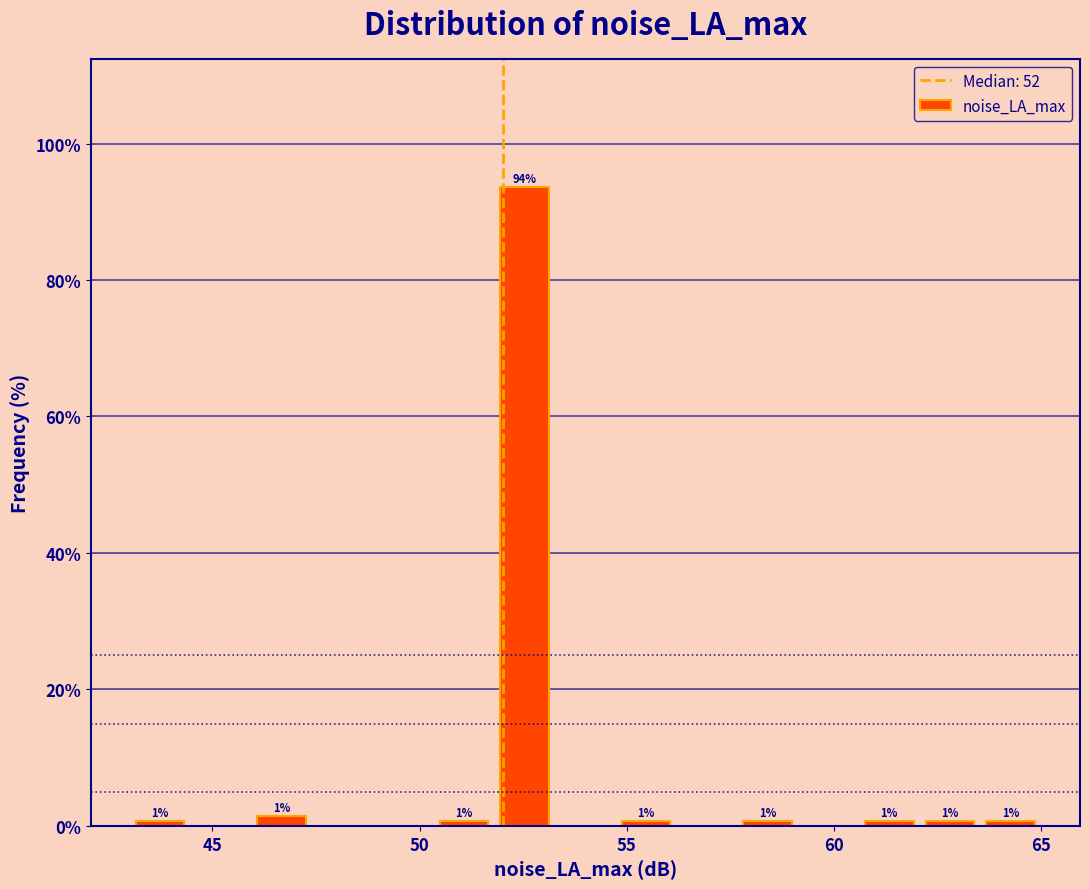

Read against the x-axis, roughly where is the centre of the tallest bar?

52.5